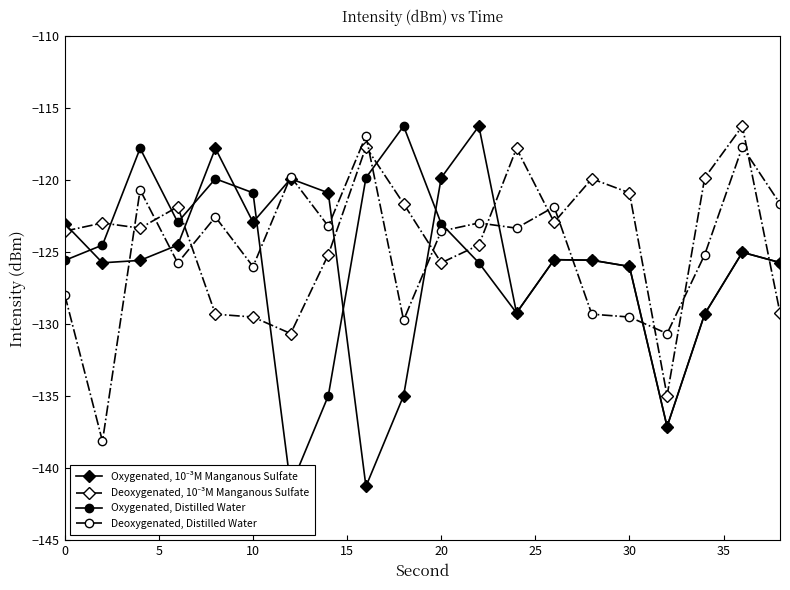

True or false: Deoxygenated, Distilled Water has more than 1 points higher than both neighbors.

True